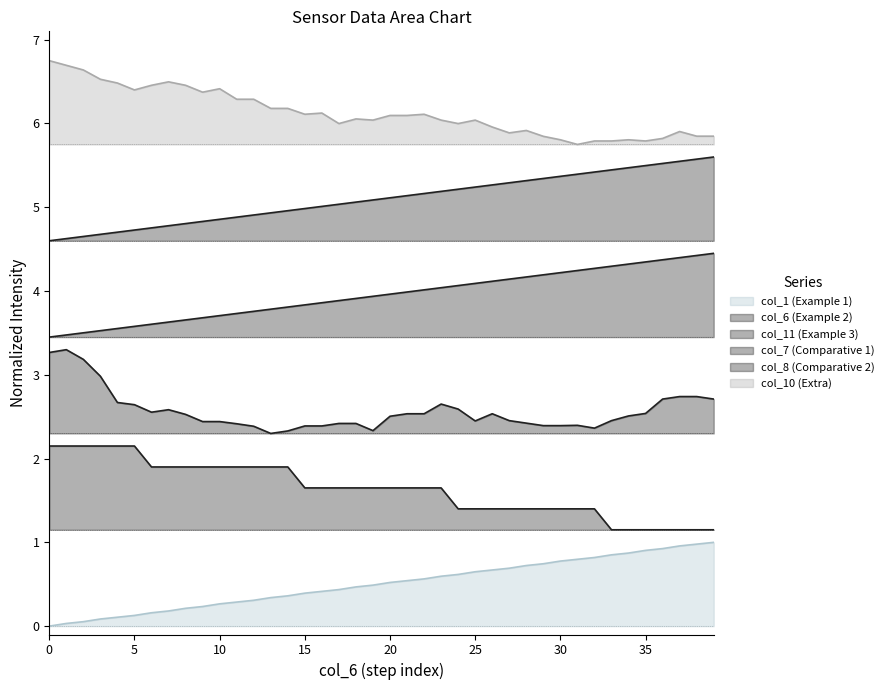

The col_7 series shows 0.3 at 22. True or false?

False